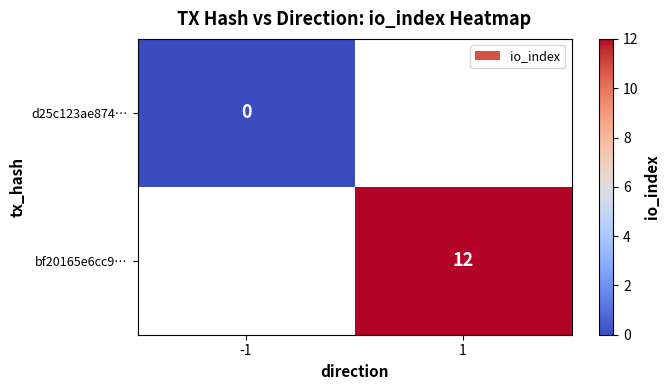

At which label is d25c123ae874… closest to 0?

-1